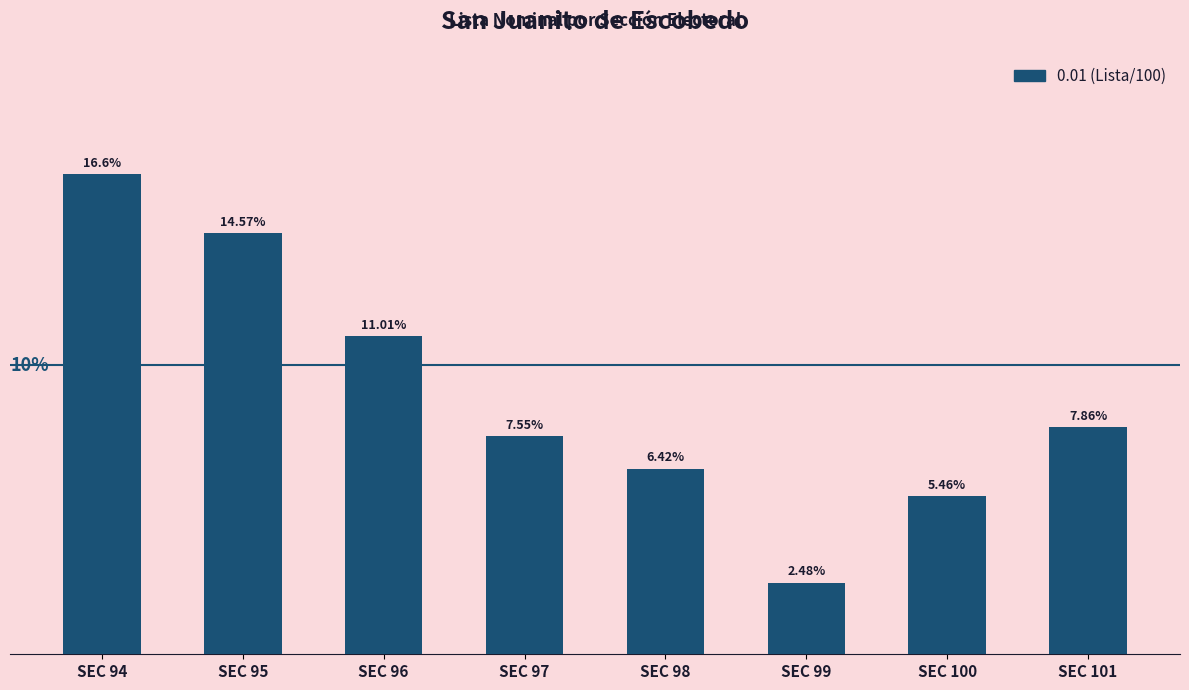

Which category has the lowest value across all series?

SEC 99